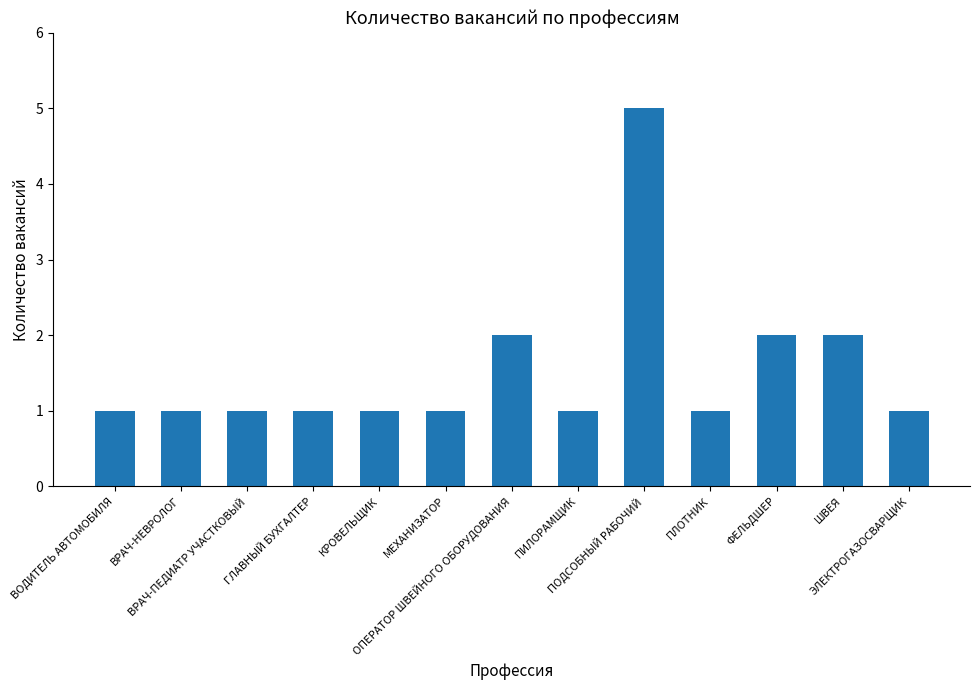

What is the label of the 11th bar from the left?

ФЕЛЬДШЕР